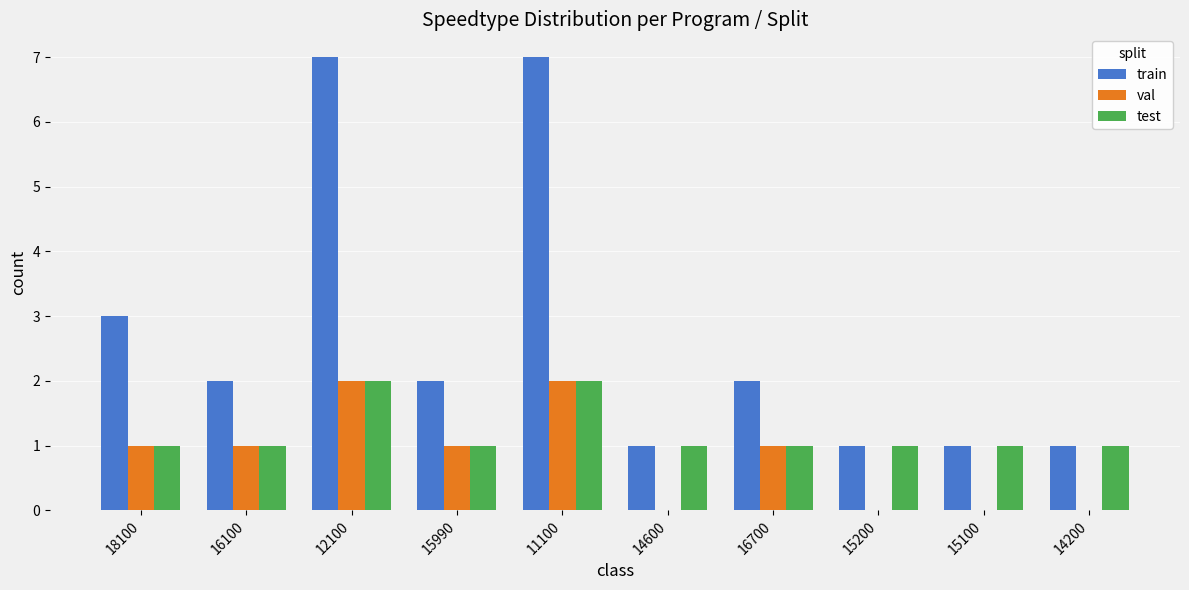

Reading left to right, what are all the values shown in this chart?

train: 3	2	7	2	7	1	2	1	1	1
val: 1	1	2	1	2	0	1	0	0	0
test: 1	1	2	1	2	1	1	1	1	1